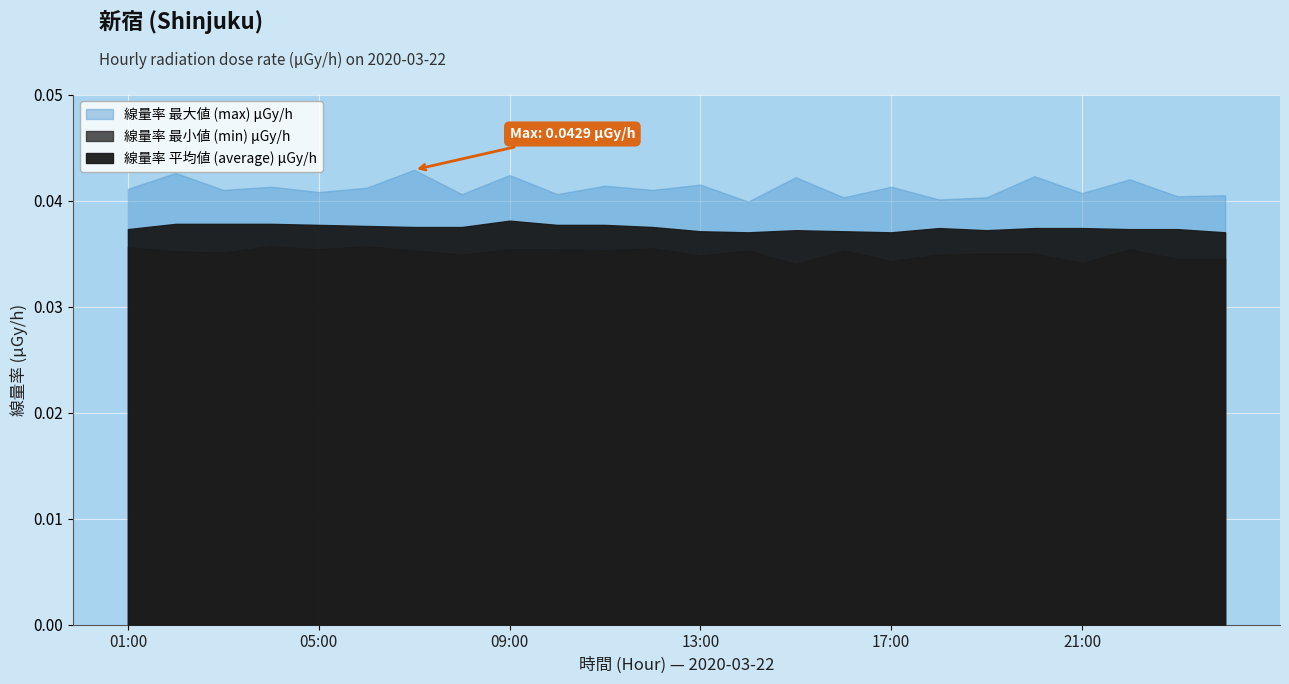

True or false: min and average intersect in this chart.

False